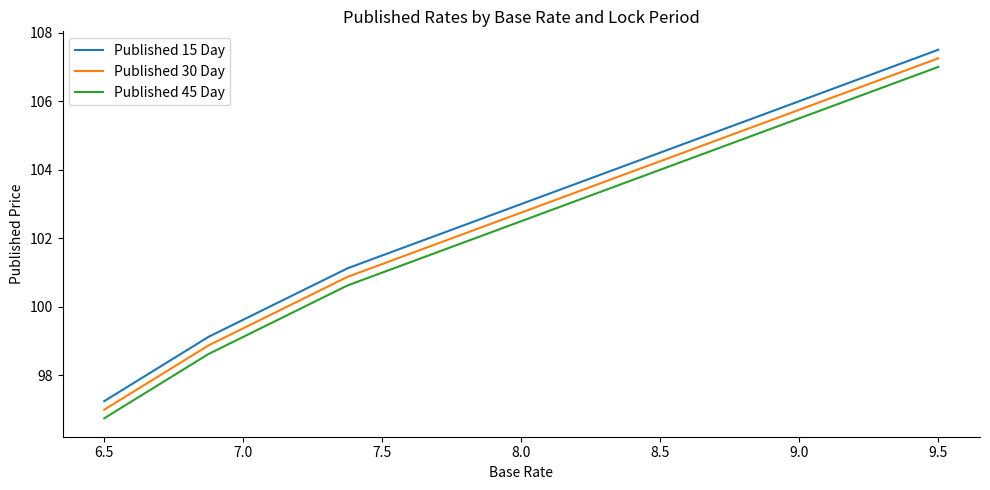

What is the minimum value shown in the chart?

96.8